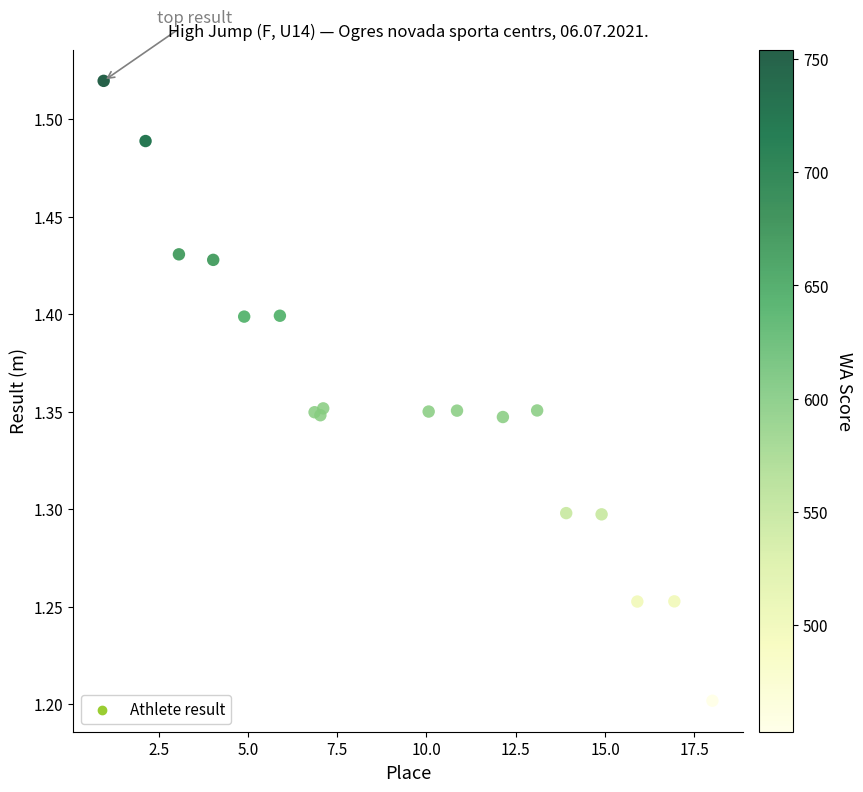

What Y value in the scatter plot is closest to 1?

1.2